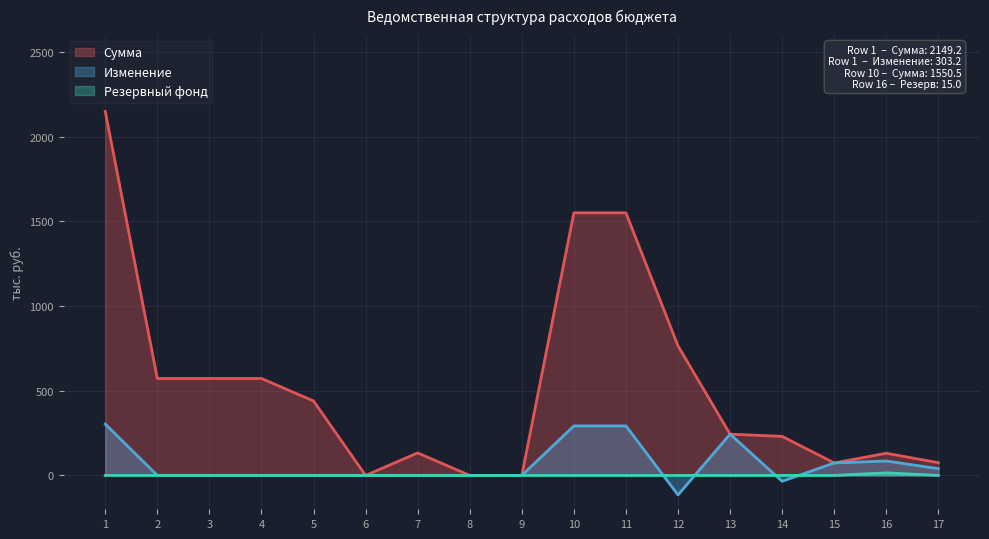

Which label corresponds to the smallest value in the chart?

12